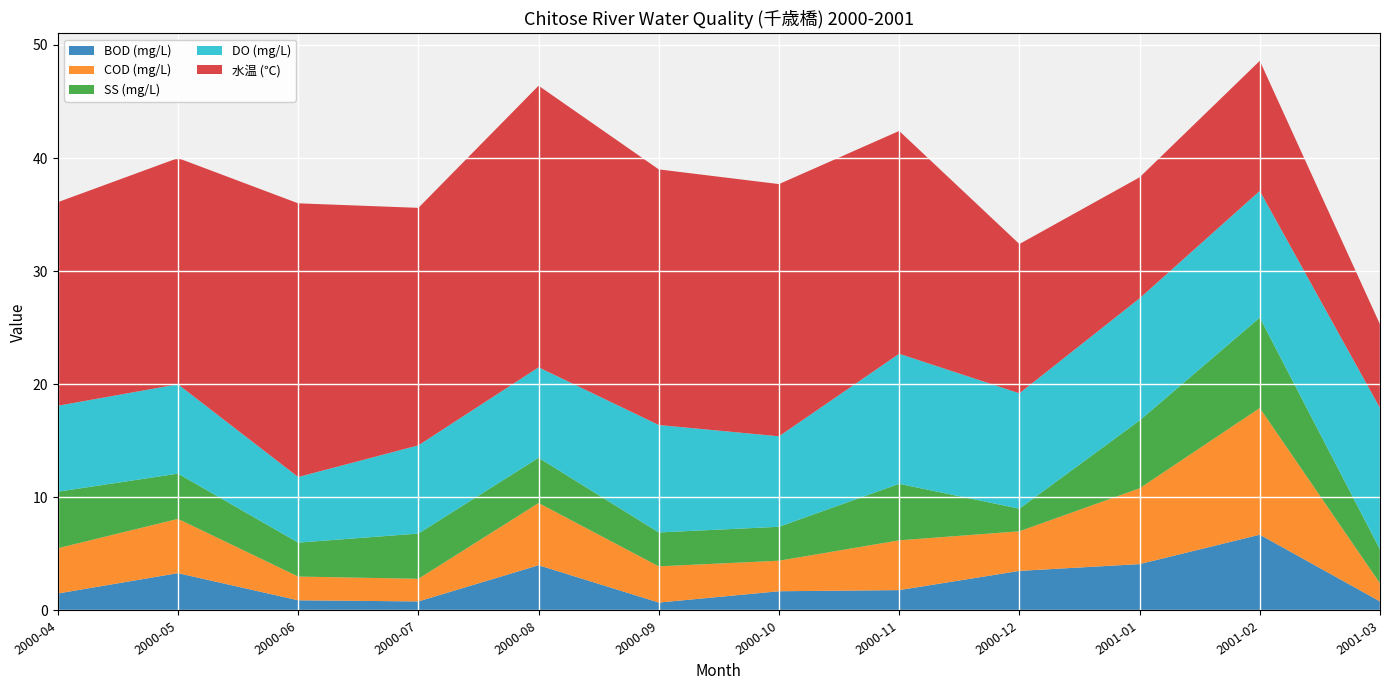

Reading left to right, what are all the values shown in this chart?

BOD (mg/L): 1.5	3.3	0.9	0.8	4.0	0.7	1.7	1.8	3.5	4.1	6.7	0.8
COD (mg/L): 4.0	4.8	2.1	2.0	5.5	3.2	2.7	4.4	3.5	6.7	11.2	1.6
SS (mg/L): 5.0	4.0	3.0	4.0	4.0	3.0	3.0	5.0	2.0	6.0	8.0	3.0
DO (mg/L): 7.6	7.9	5.8	7.8	8.0	9.5	8.0	11.5	10.2	10.8	11.2	12.5
水温 (℃): 18.0	20.0	24.2	21.0	24.9	22.6	22.3	19.7	13.2	10.7	11.5	7.4